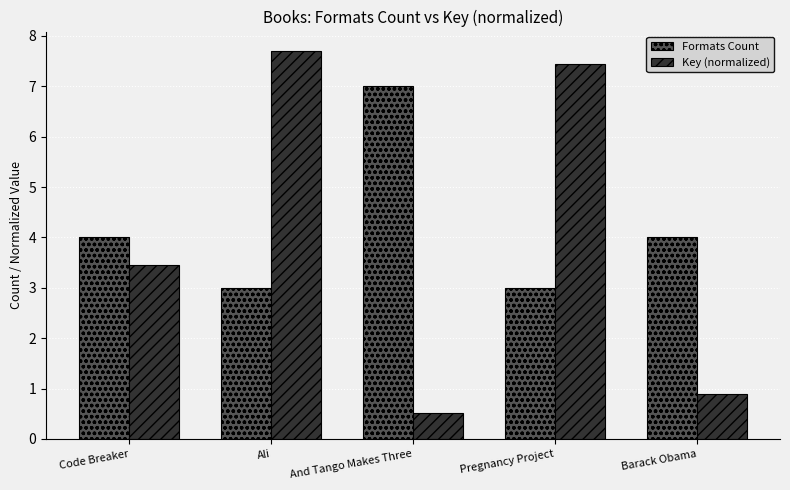

At which category is the sum across all series the highest?

Ali